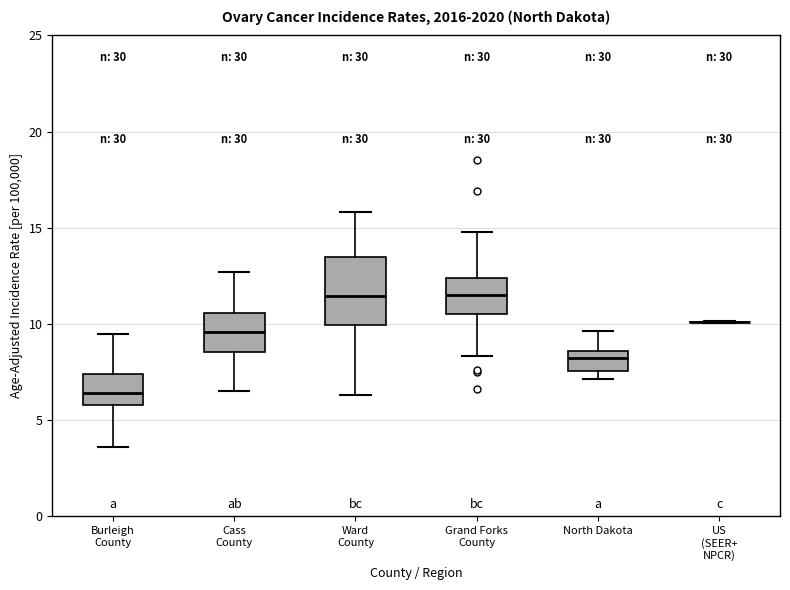

Which box is the tallest, from its lower edge to its upper edge?

Ward County